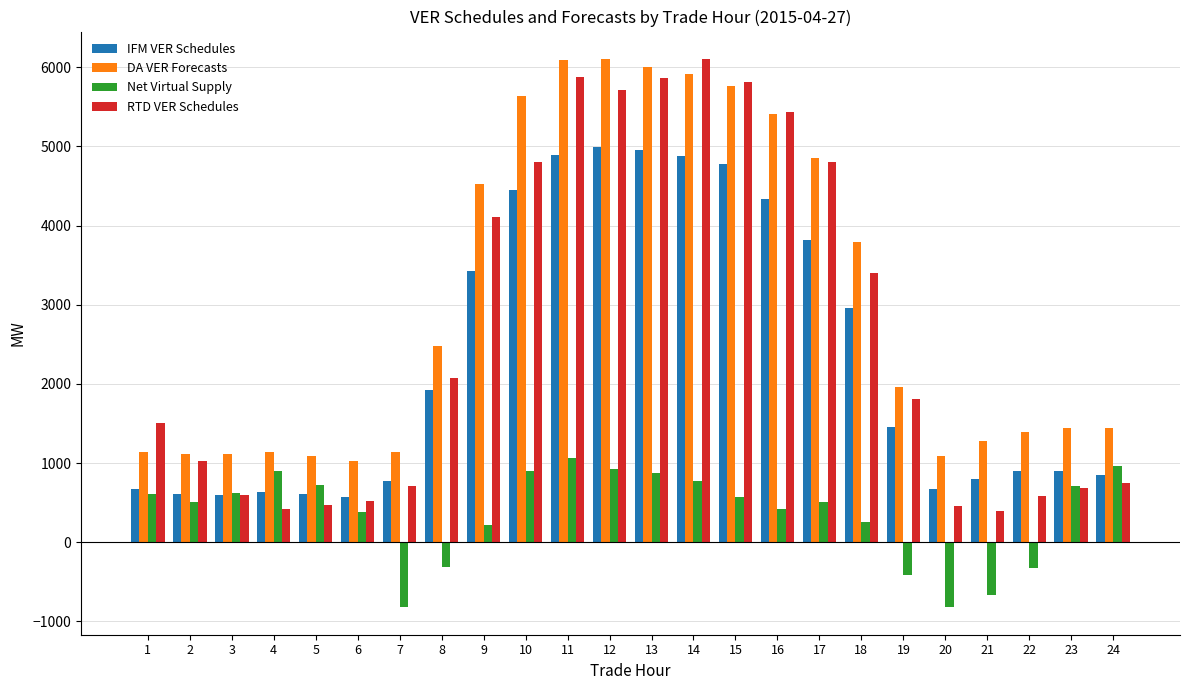

What is the difference between the maximum and minimum values in the RTD VER Schedules series?

5710.6